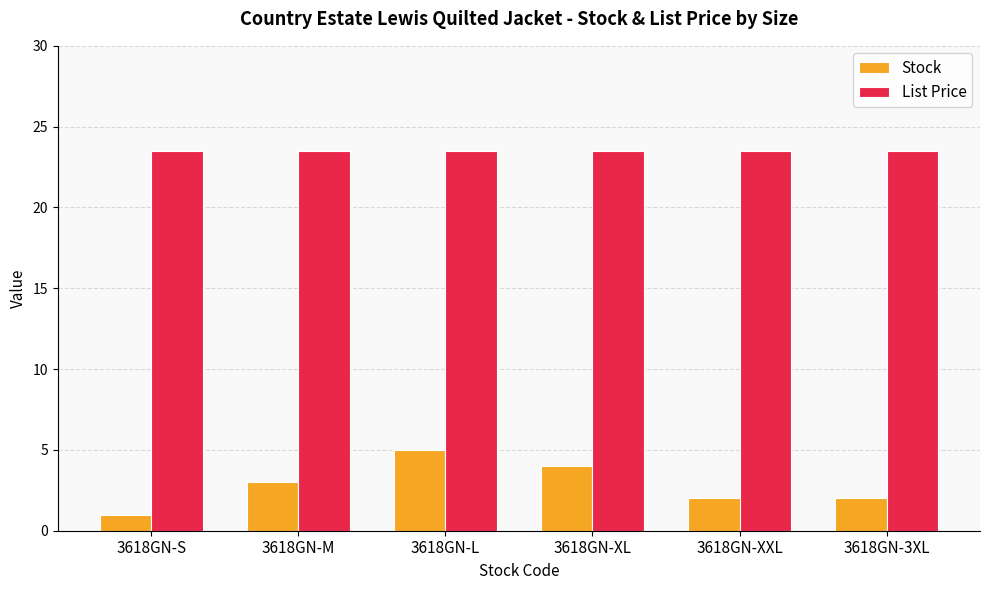

What is the minimum value shown in the chart?

1.0